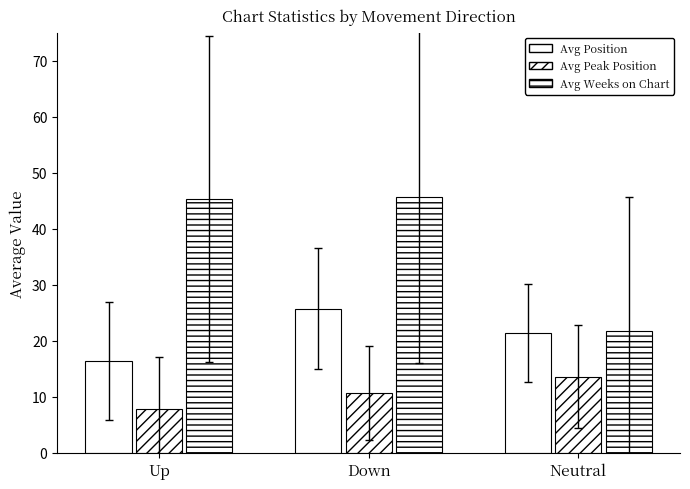

Is it true that Avg Position equals 25.8 at Down?

True